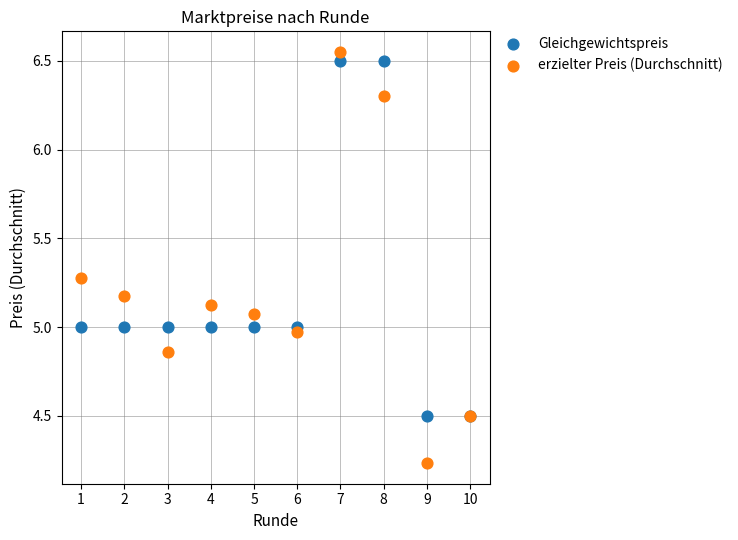

Which series reaches the maximum Y coordinate?

erzielter Preis (Durchschnitt)